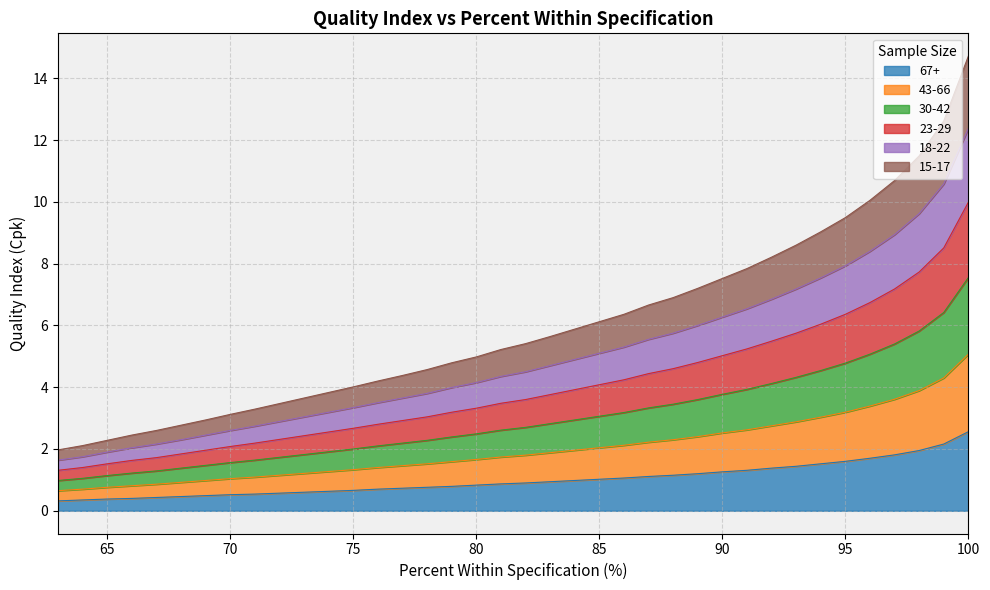

True or false: 43-66 and 23-29 intersect in this chart.

False